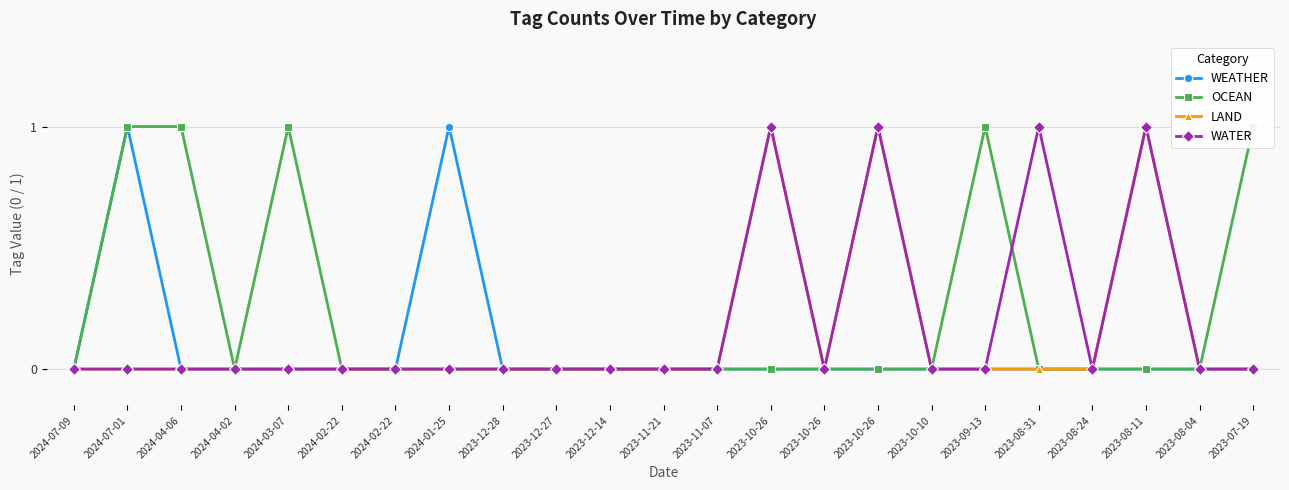

At which category is the sum across all series the highest?

2024-07-01